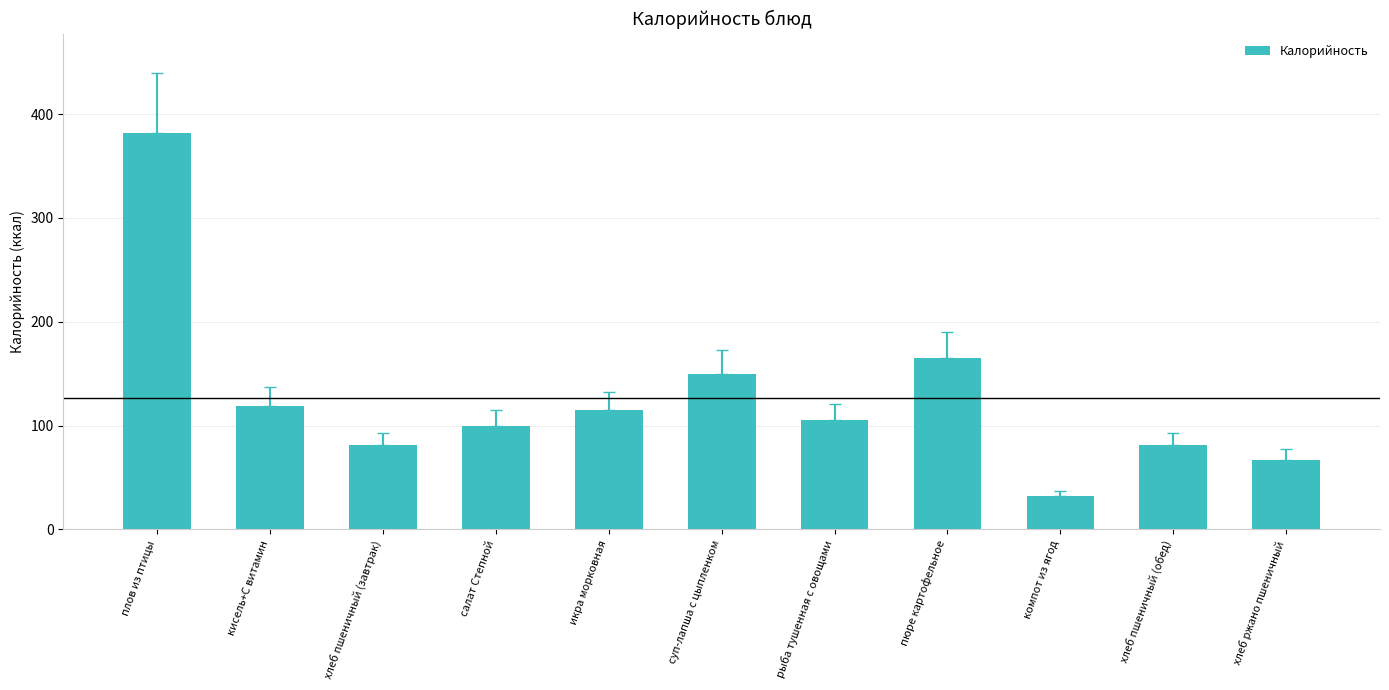

Where is the data nearest to the value 207?

пюре картофельное